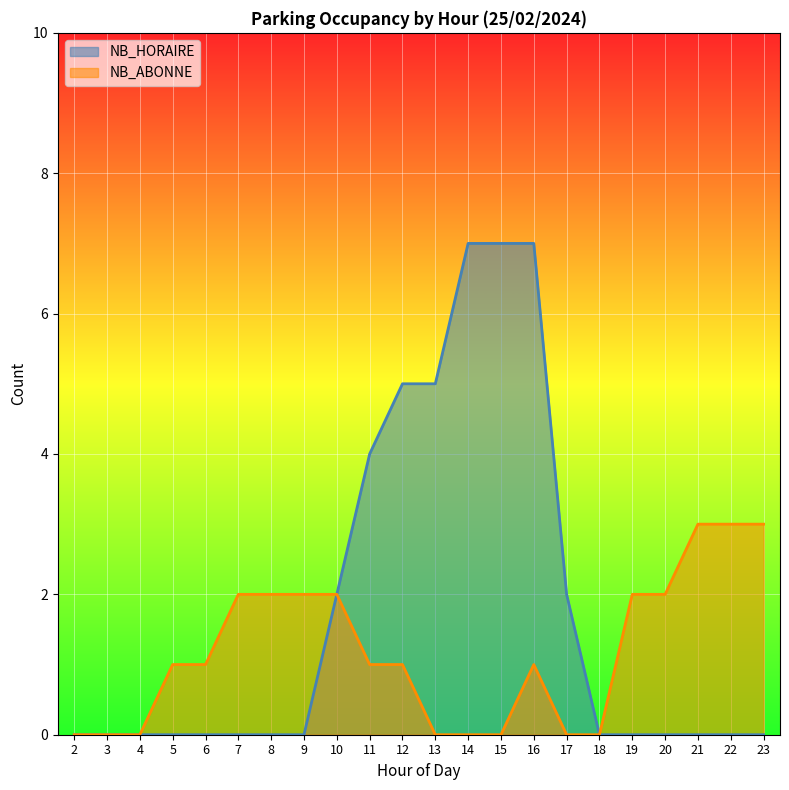

What is the difference between the second highest and minimum values in the NB_HORAIRE series?

7